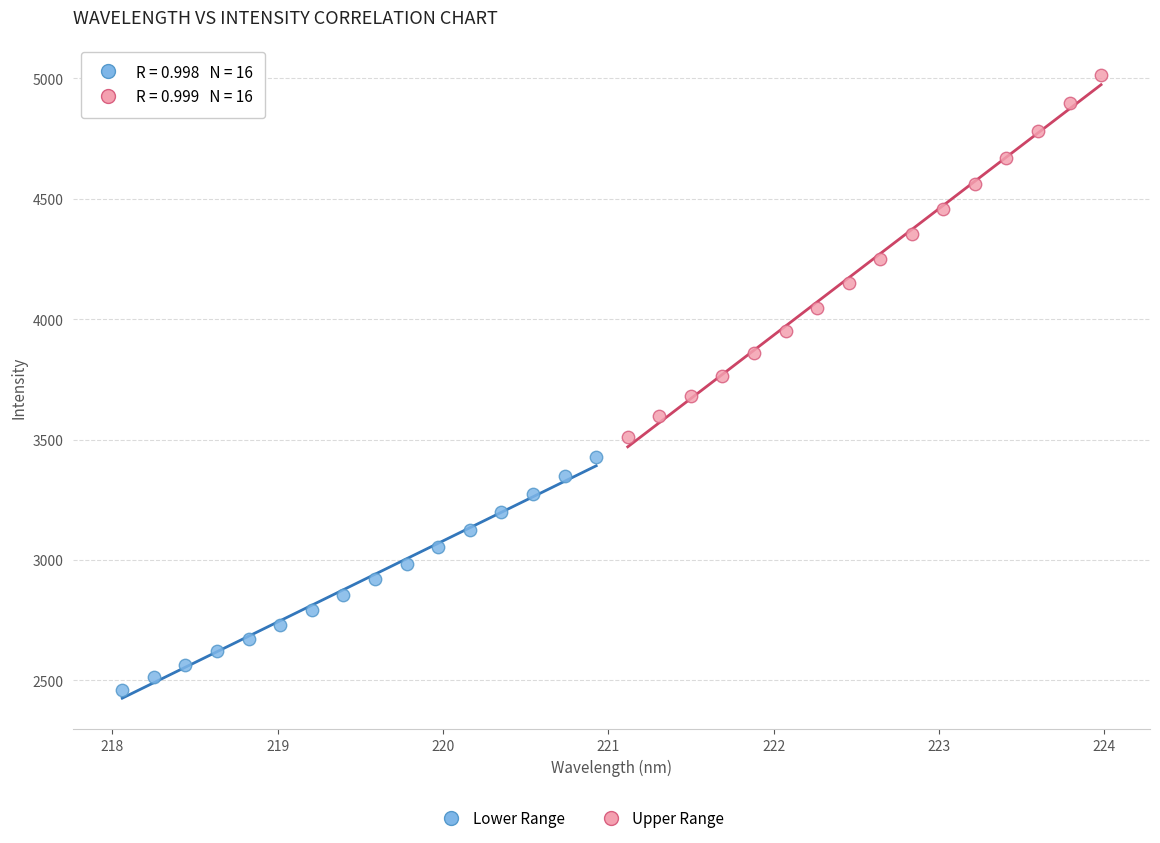

Which series reaches the maximum Y coordinate?

Upper Range